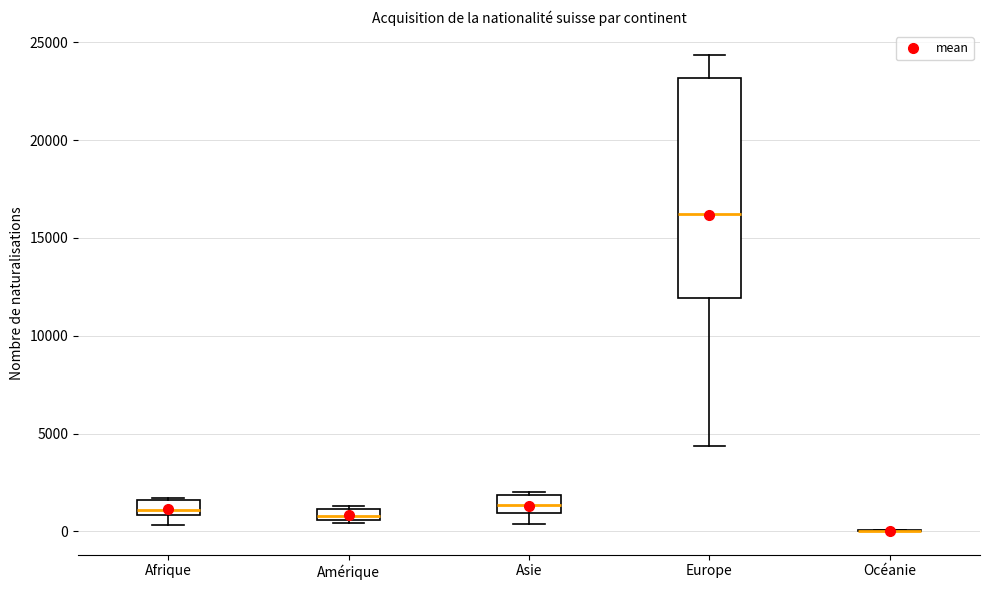

Where does the upper whisker of the box for Europe end on the y-axis? The values are not printed on the chart, so give them approximately, as read against the axis.

24500